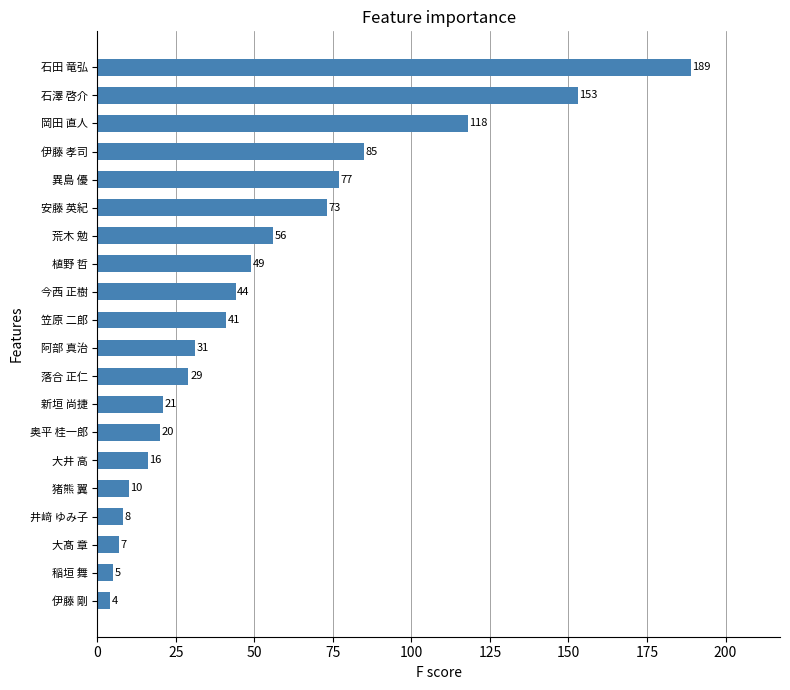

Which category has the highest value across all series?

石田 竜弘